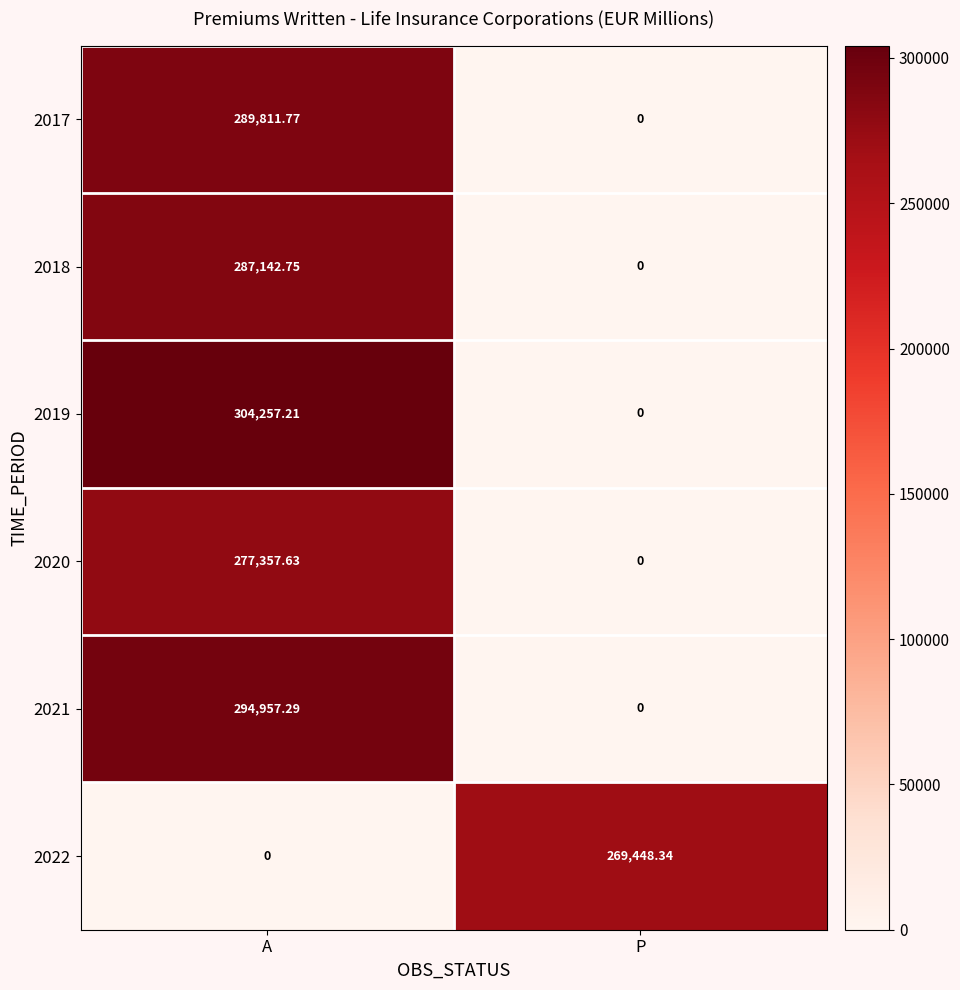

At which label does 2021 first exceed 294957?

A